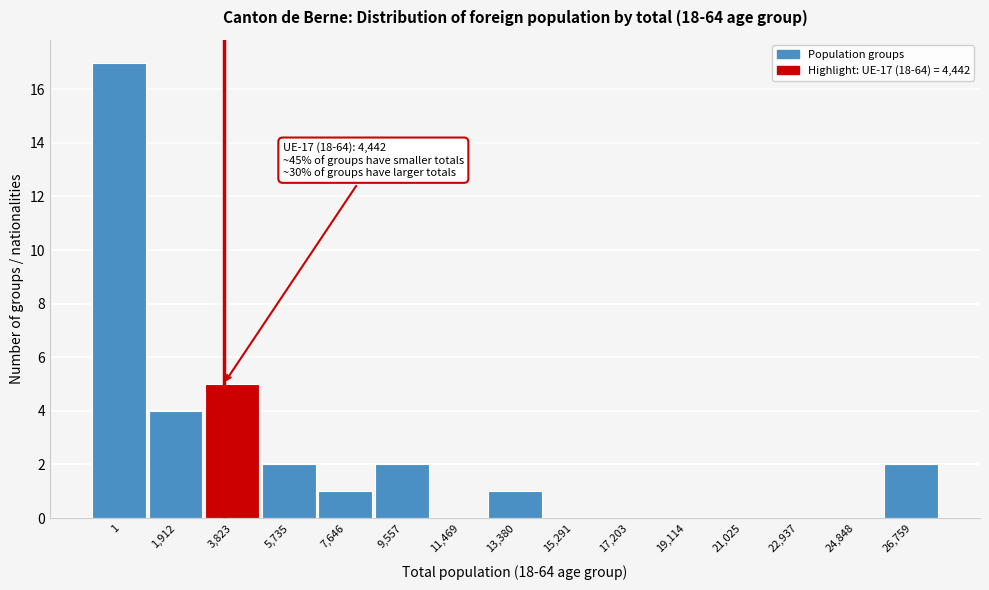

Reading left to right, transcribe all the data shown in this chart.

1=17	1,912=4	3,823=5	5,735=2	7,646=1	9,557=2	11,469=0	13,380=1	15,291=0	17,203=0	19,114=0	21,025=0	22,937=0	24,848=0	26,759=2